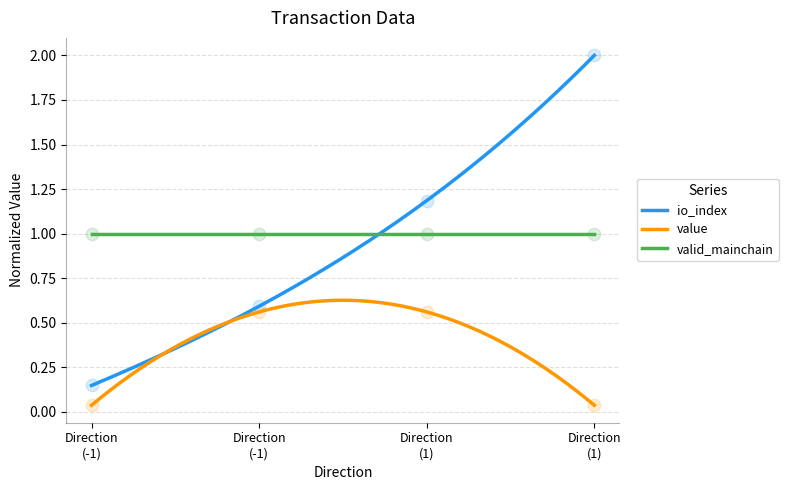

Which series contains the highest Y value?

io_index